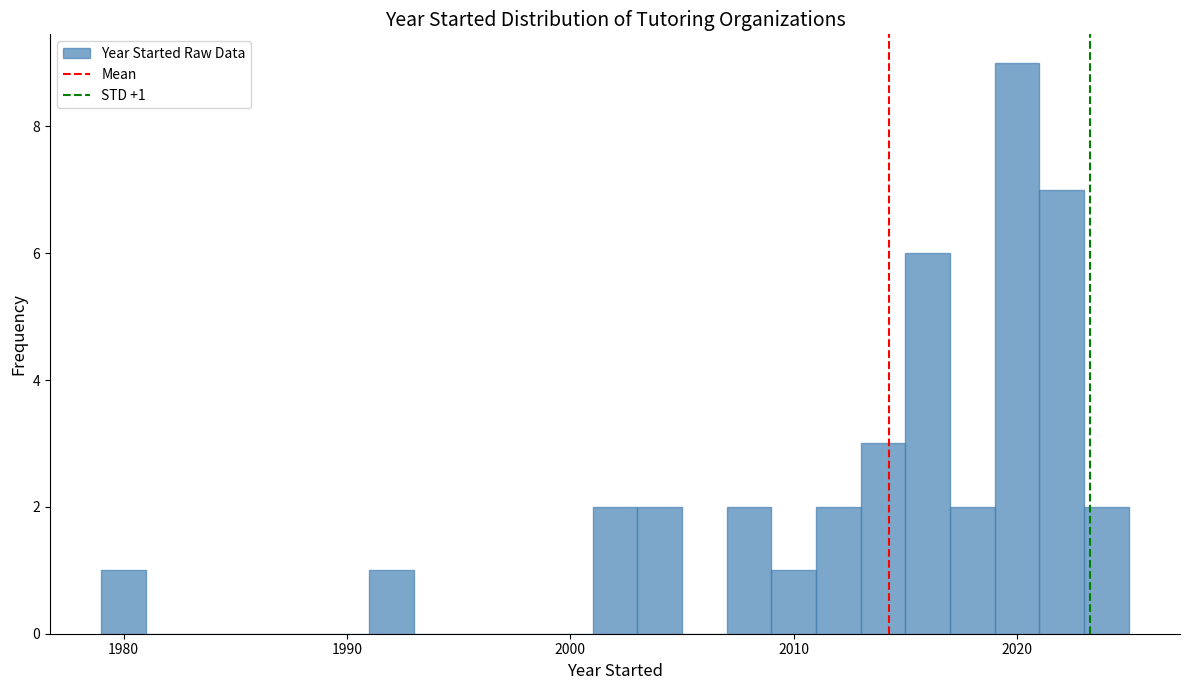

Around what value on the x-axis is the tallest bar? Give the approximate position of its centre, as read against the axis.

2020